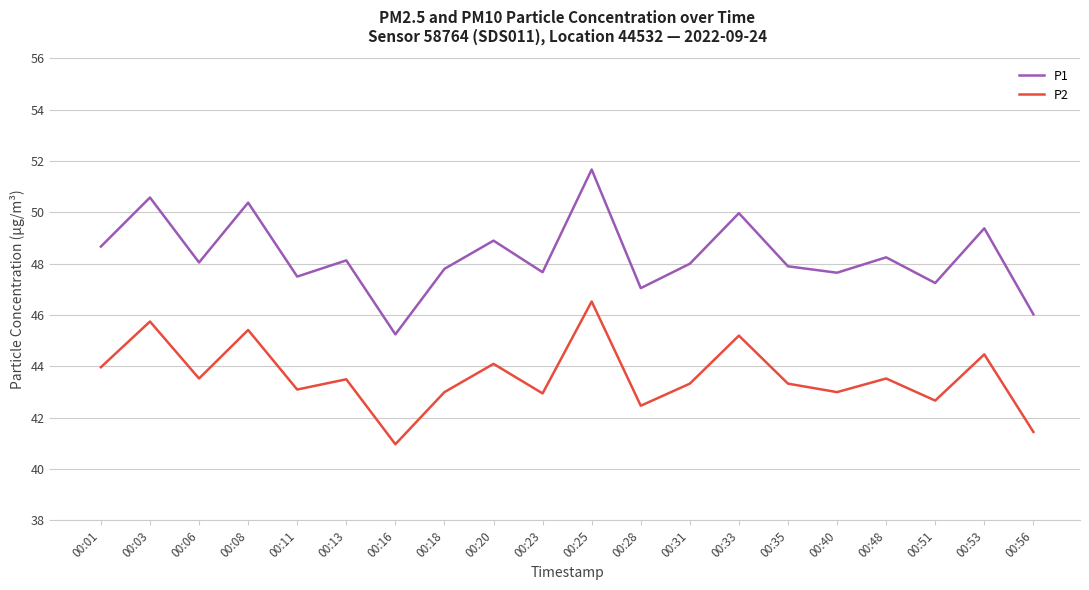

What are all the series names shown in the legend?

P1, P2